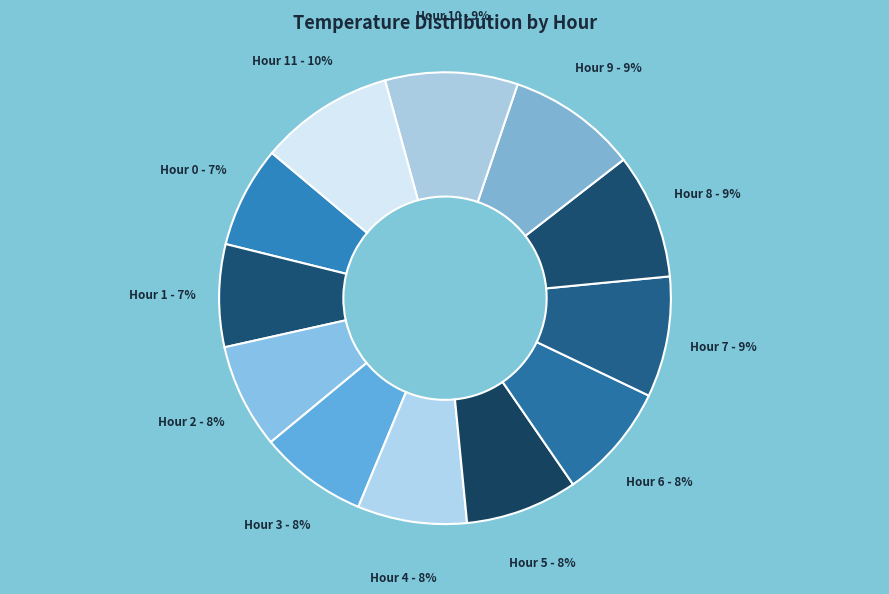

Is the sum of Hour 9 and Hour 7 greater than half?

No